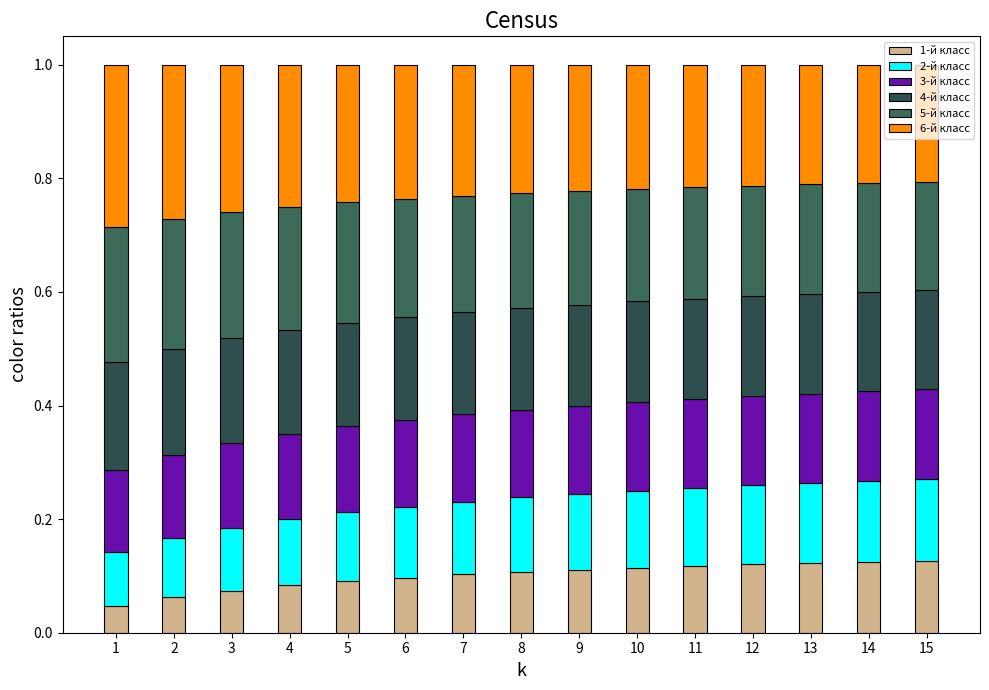

How many categories are shown in the chart?

15